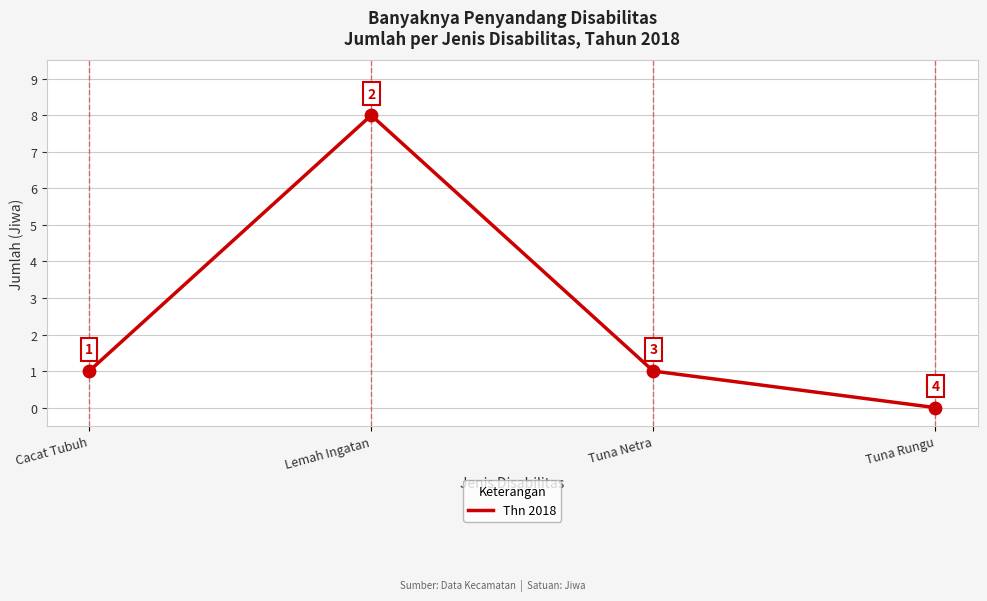

What is the ratio of the value at Lemah Ingatan to the value at Cacat Tubuh?

8.0